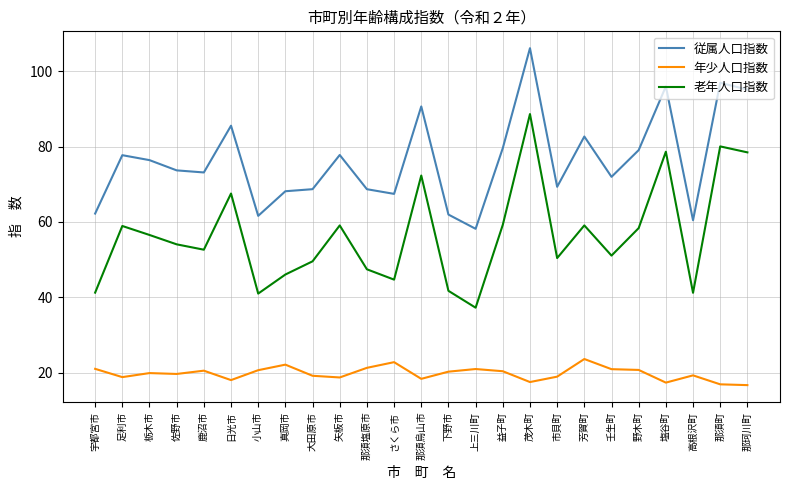

Which category has the highest value across all series?

茂木町